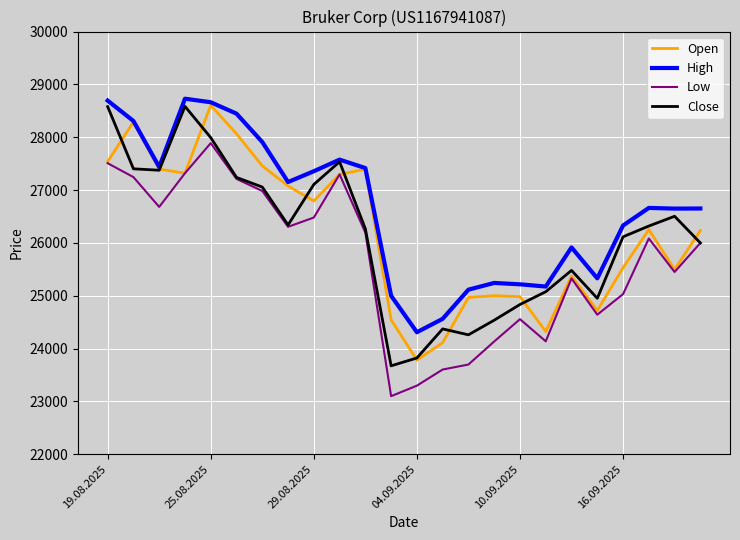

How many interior local peaks does the Close series have?

5